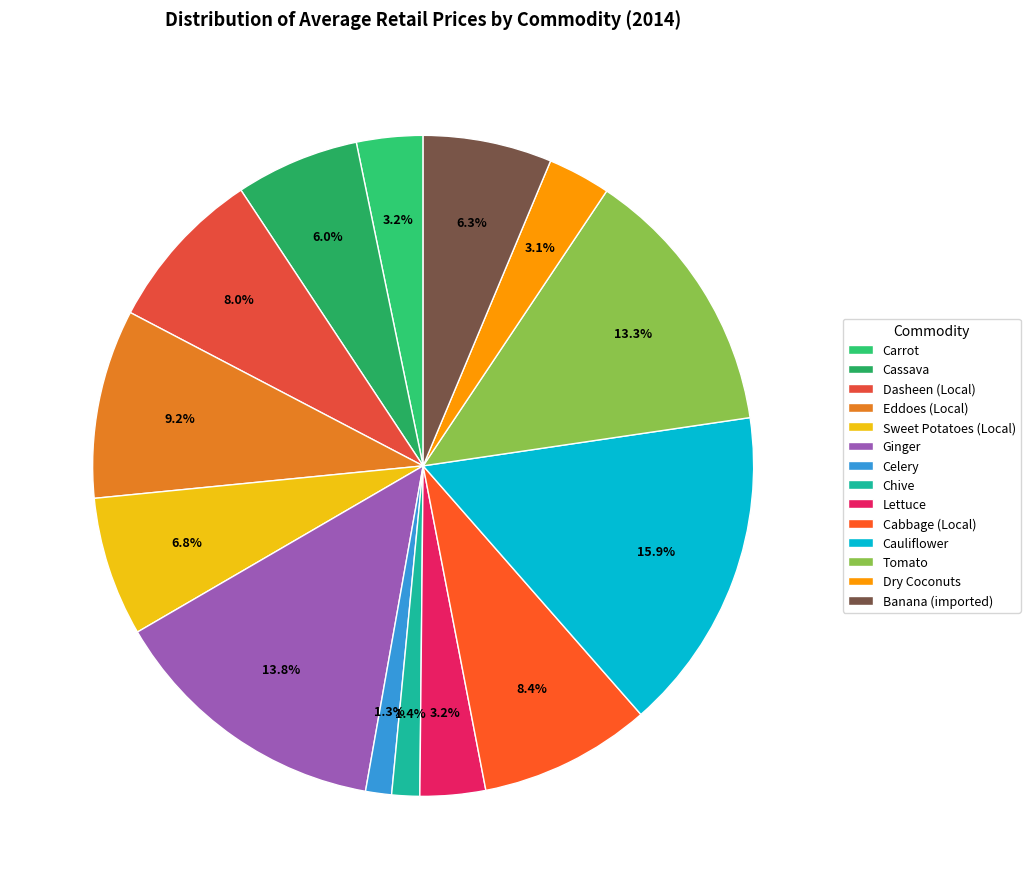

Does any single category account for the majority?

No